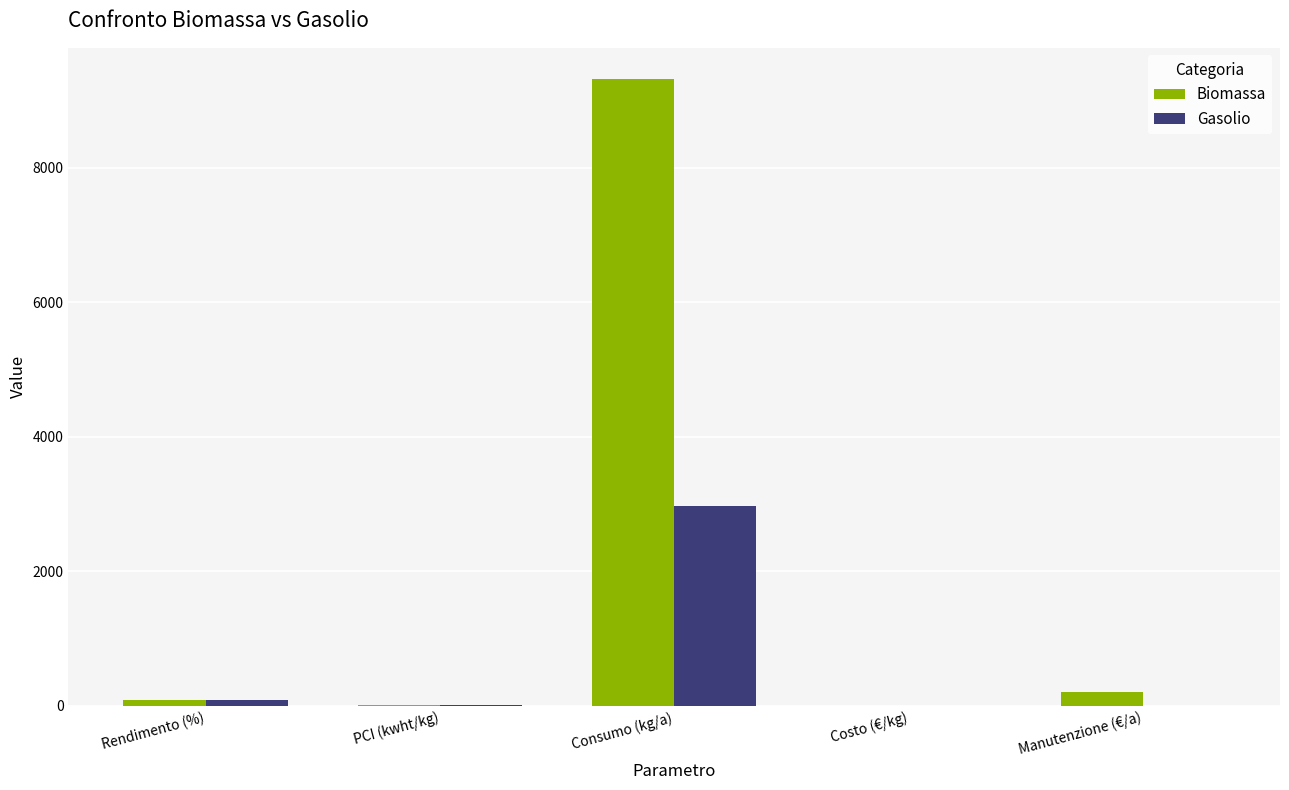

What is the spread (max minus min) of values at Rendimento (%)?

7.0